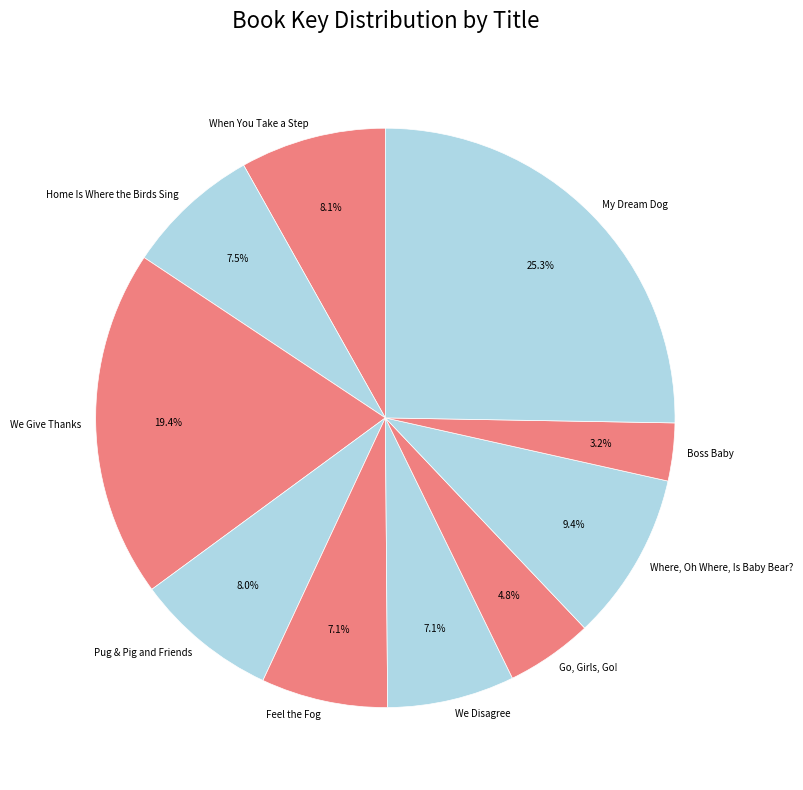

Does any single category account for the majority?

No